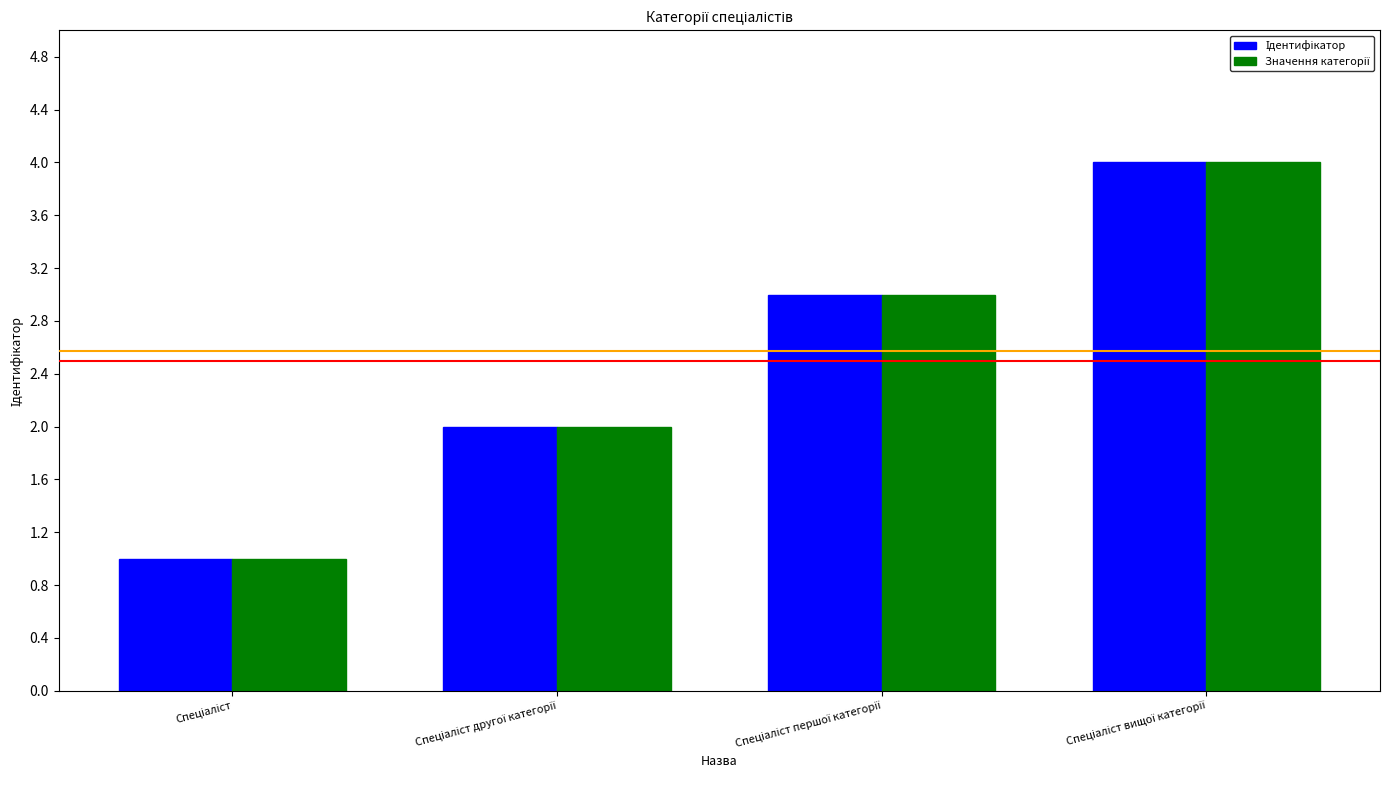

What is the greatest value displayed?

4